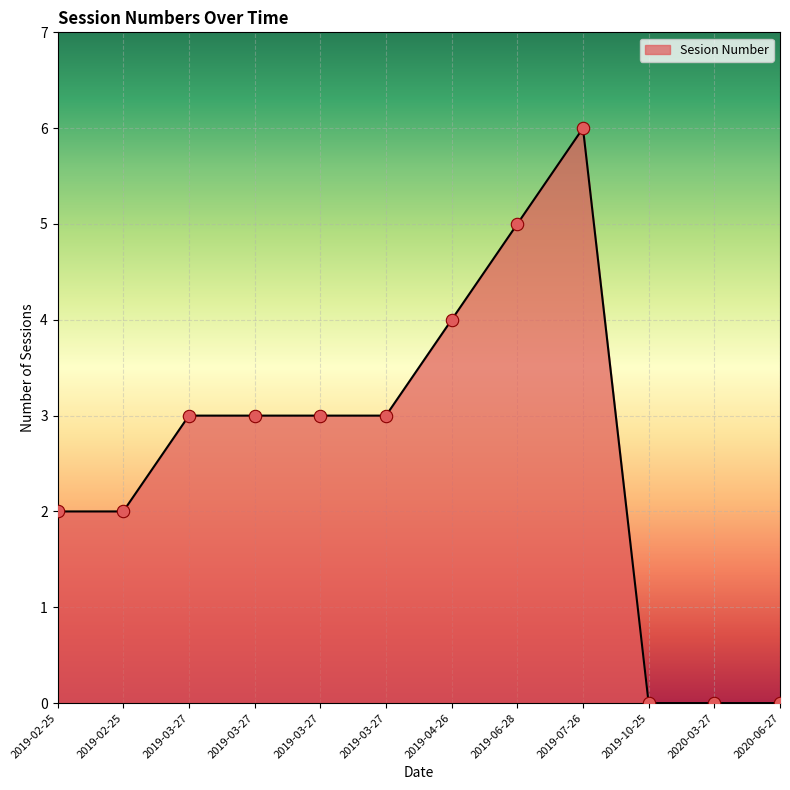

Does the chart have visible grid lines?

Yes